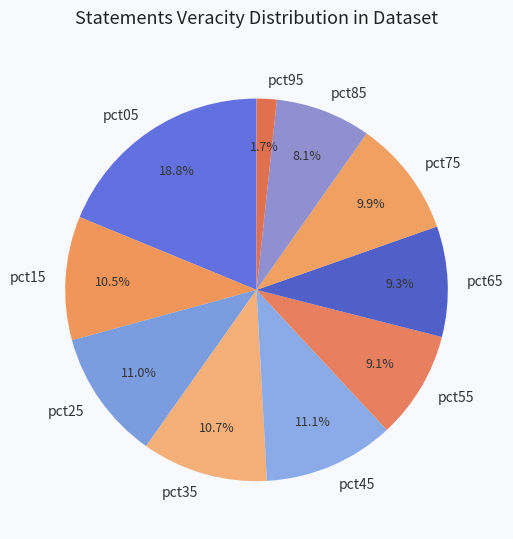

To the nearest percent, what percentage of the pie is pct75?

10%